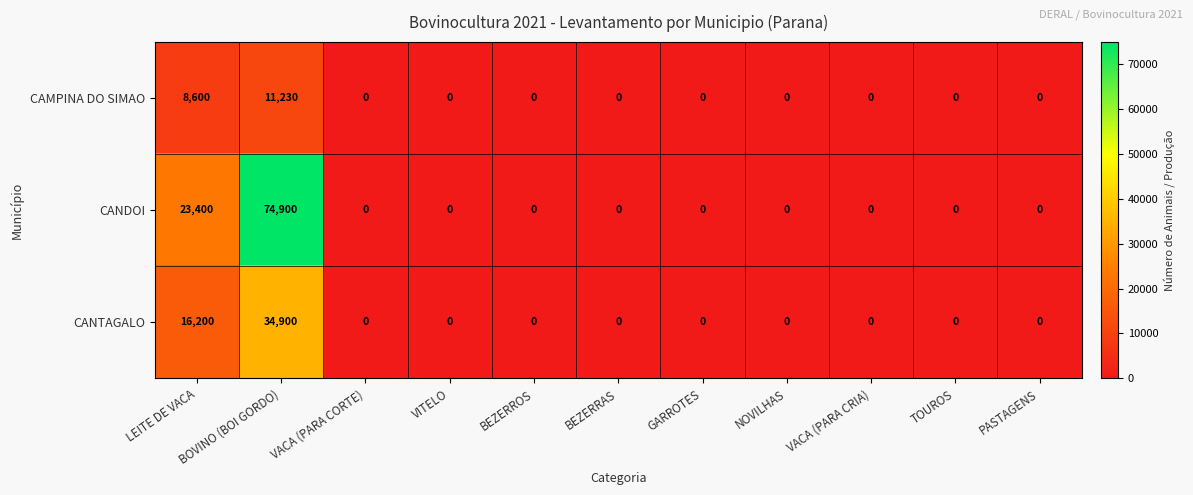

At which category is the sum across all series the highest?

BOVINO (BOI GORDO)